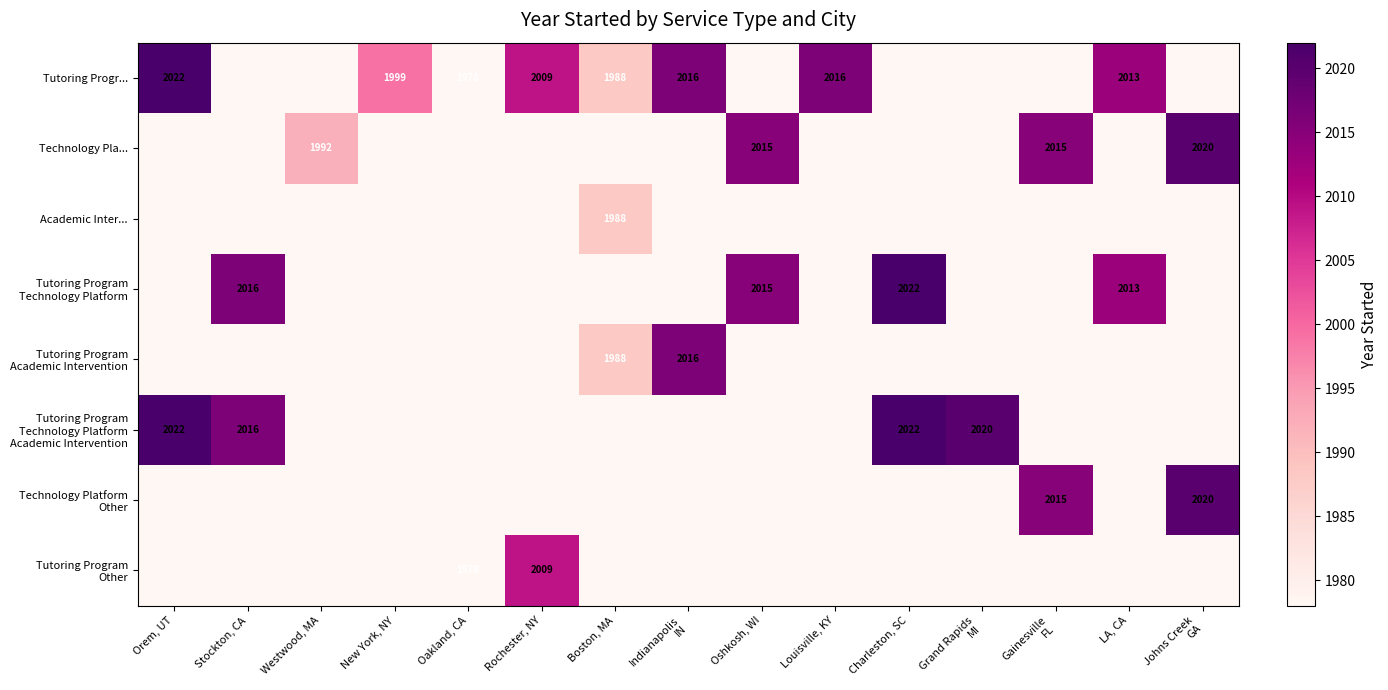

What is the greatest value displayed?

2022